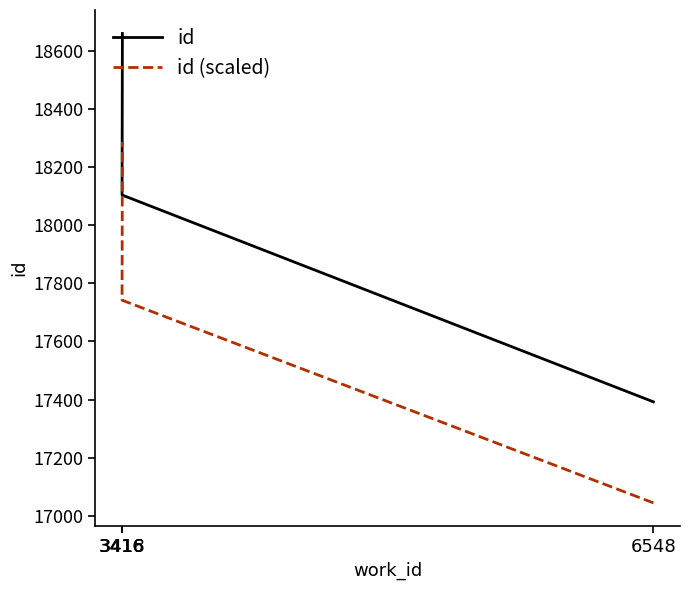

Which series changed the most between 6548 and 3418?

id